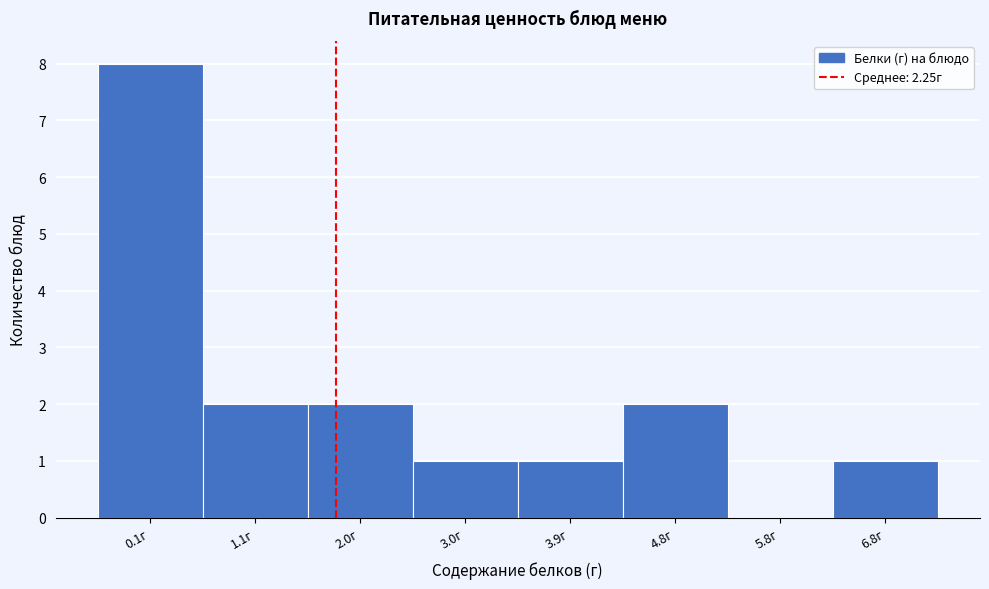

Reading right to left, extract all data points from this chart.

6.8г=1	5.8г=0	4.8г=2	3.9г=1	3.0г=1	2.0г=2	1.1г=2	0.1г=8